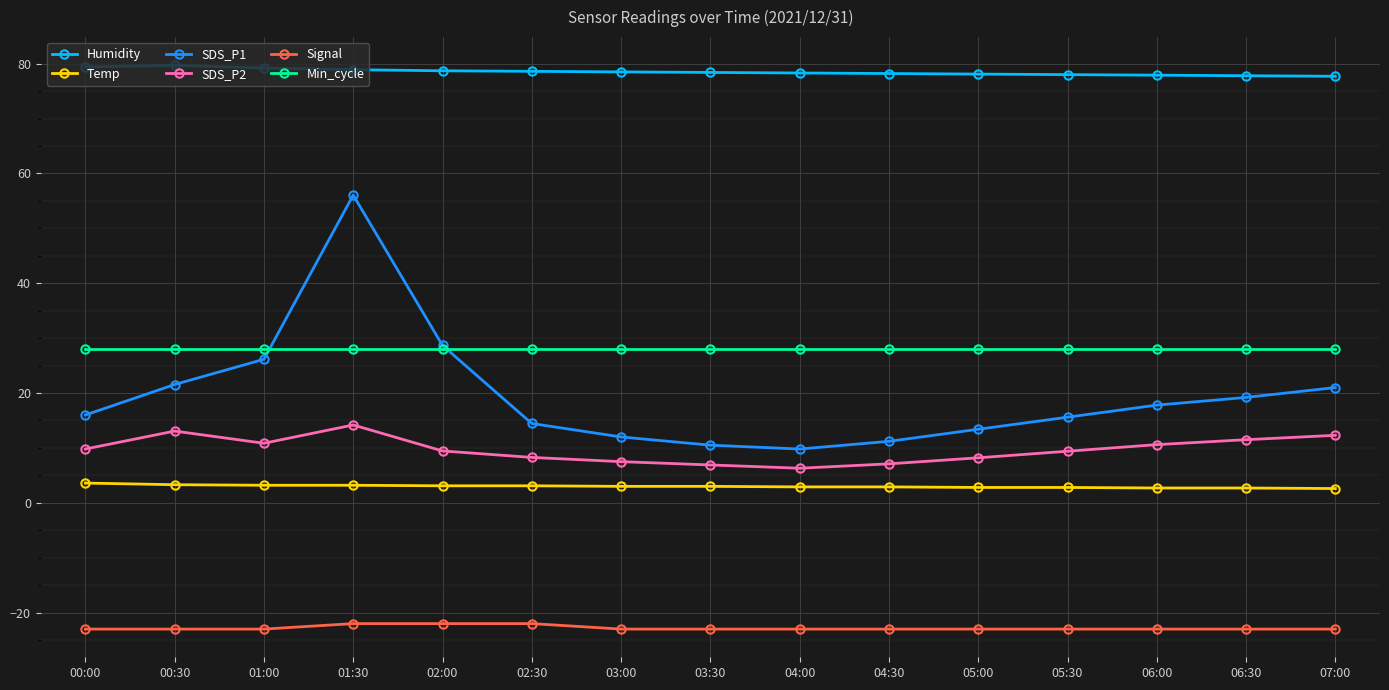

Read the Signal value at 06:30.

-23.0